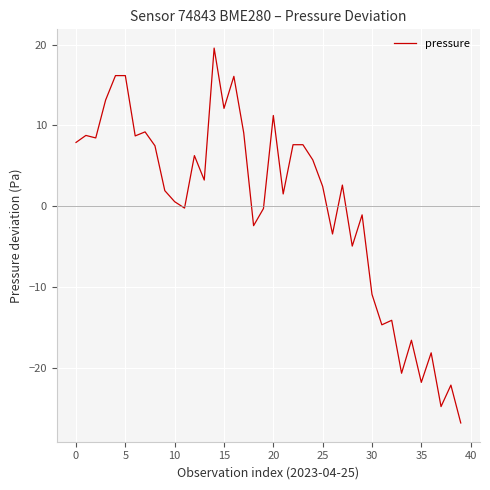

What is the difference between the maximum and minimum values?

46.4